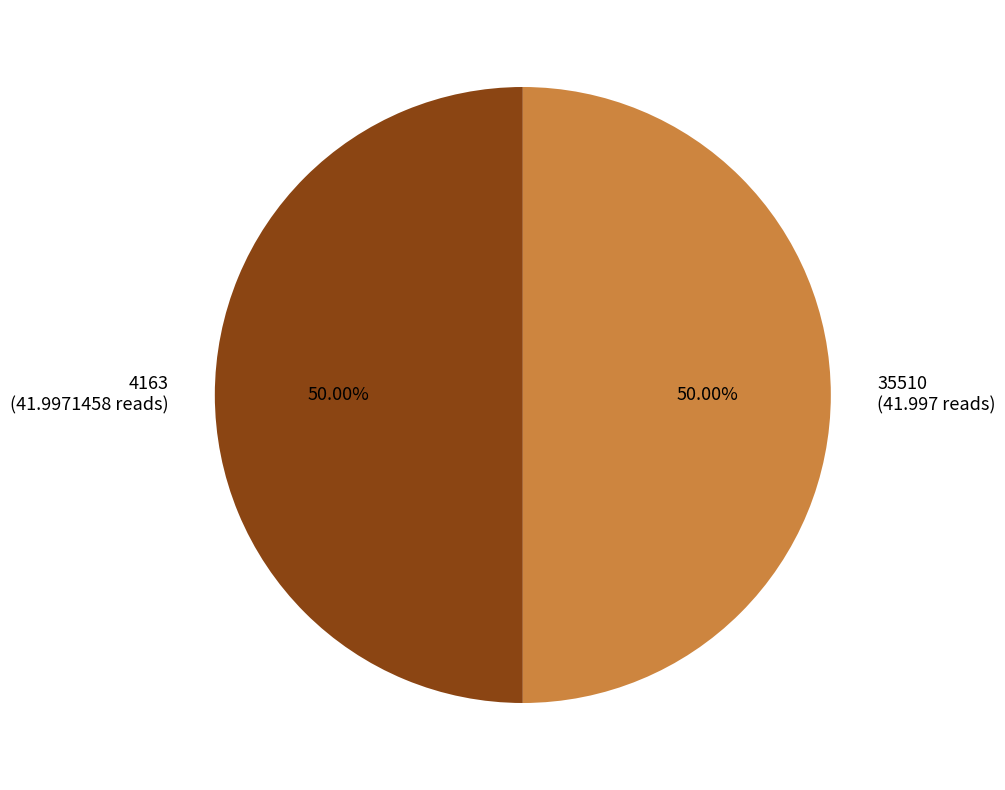

What is the ratio of the value at 35510 (41.997 reads) to the value at 4163 (41.9971458 reads)?

1.0